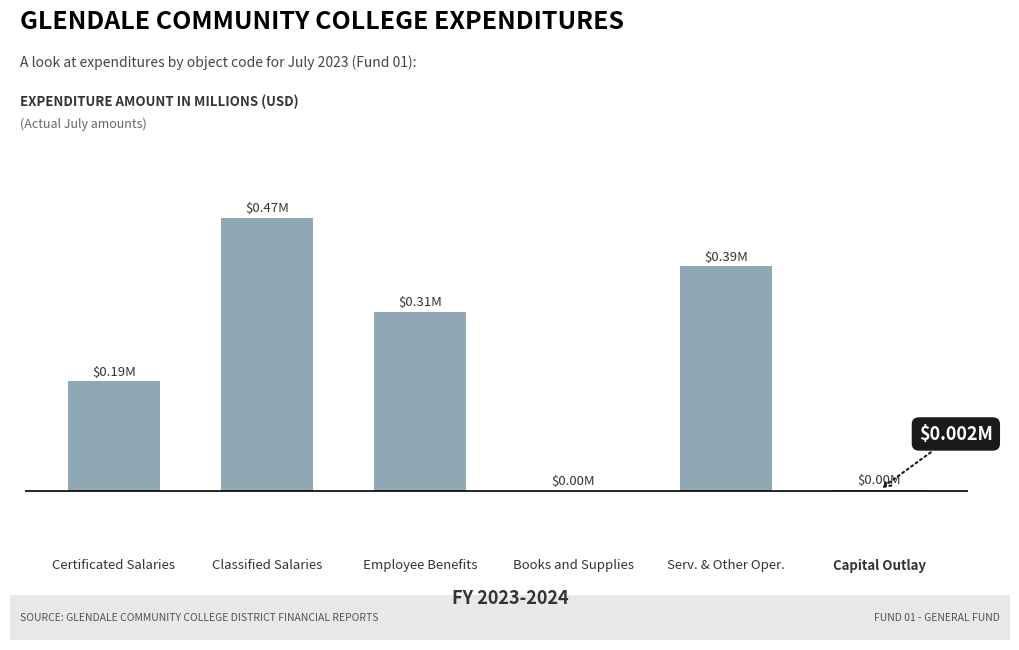

What is the change in value from Certificated Salaries to Classified Salaries?

+0.3